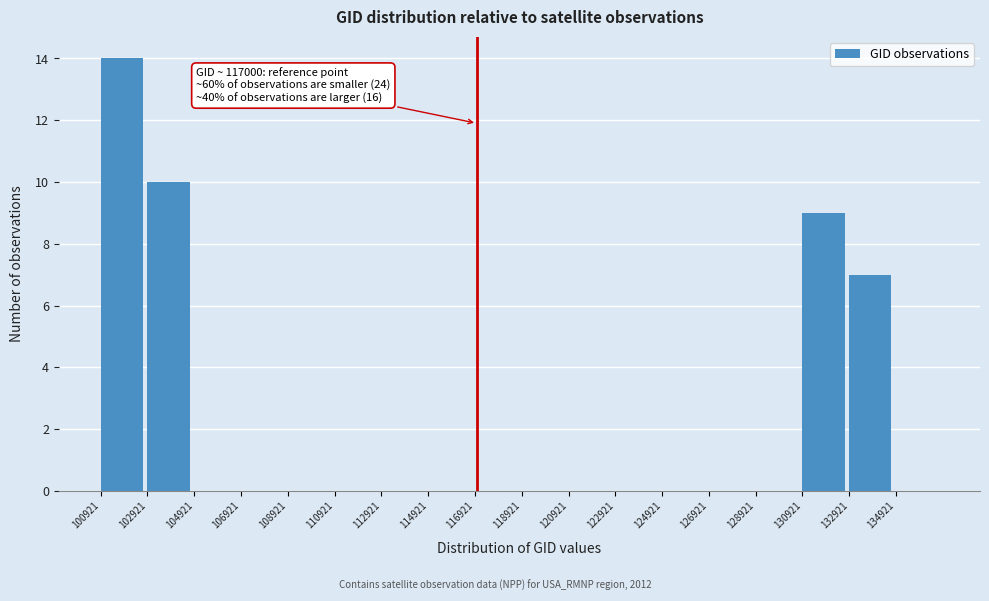

Which range on the x-axis has the tallest bar?

101000 to 103000